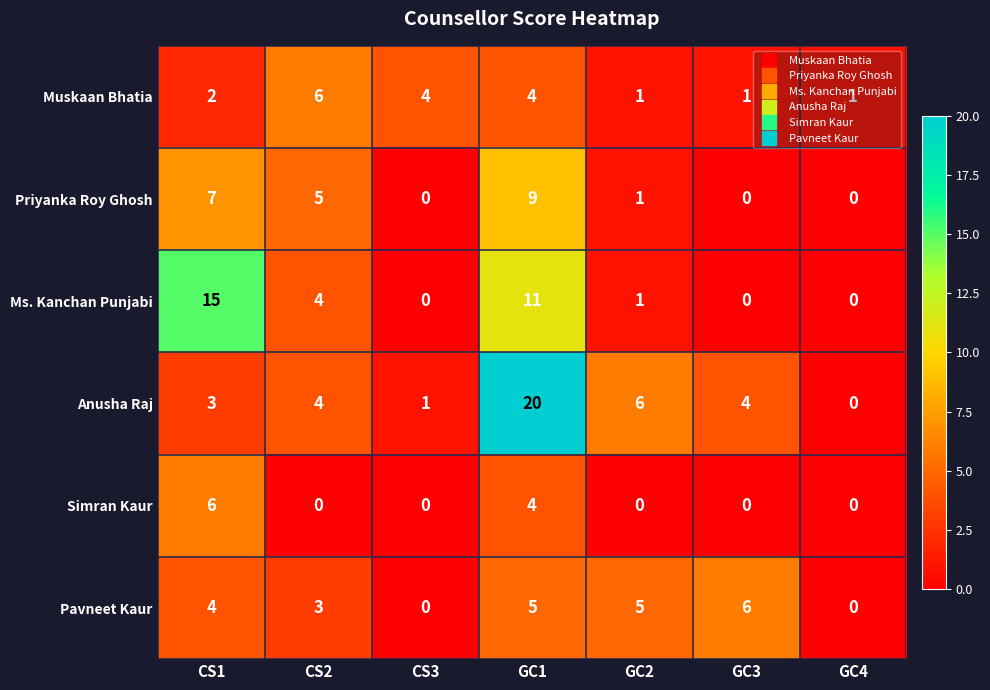

The Muskaan Bhatia series shows 9 at CS2. True or false?

False